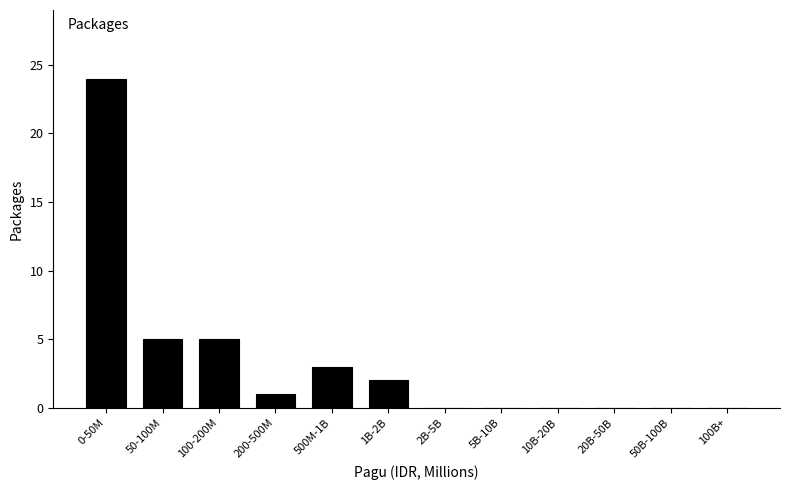

Reading left to right, extract all data points from this chart.

0-50M=24	50-100M=5	100-200M=5	200-500M=1	500M-1B=3	1B-2B=2	2B-5B=0	5B-10B=0	10B-20B=0	20B-50B=0	50B-100B=0	100B+=0